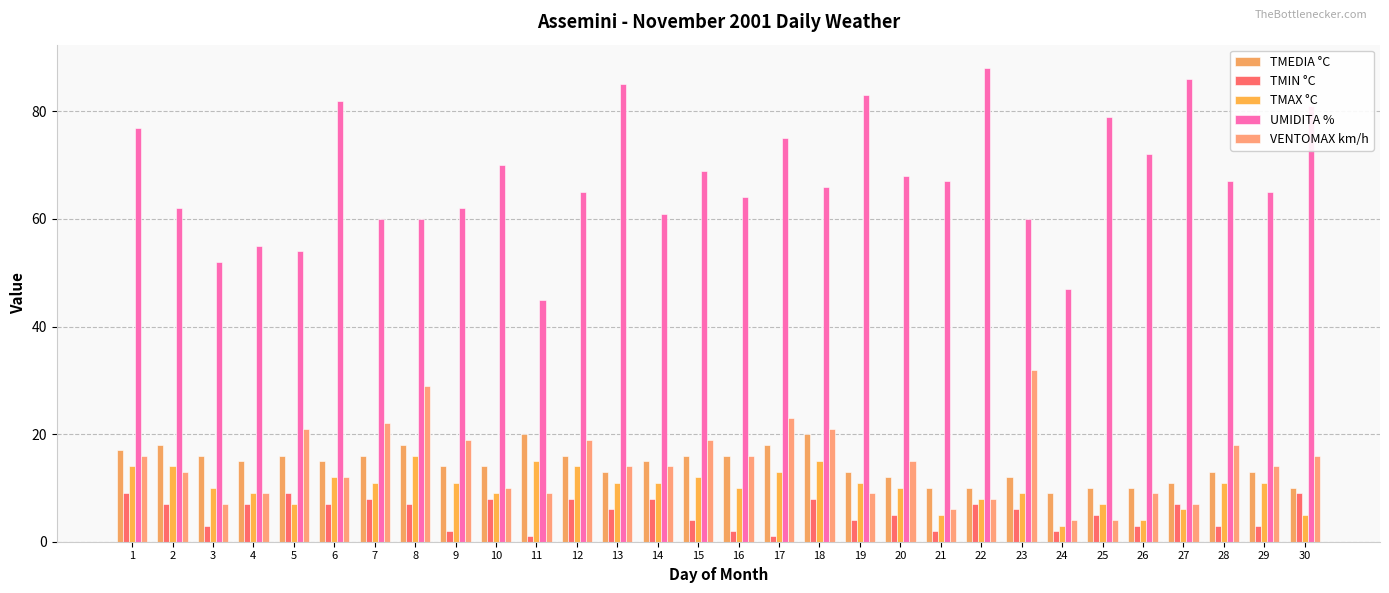

True or false: TMIN °C has a value of 11 at 12.

False